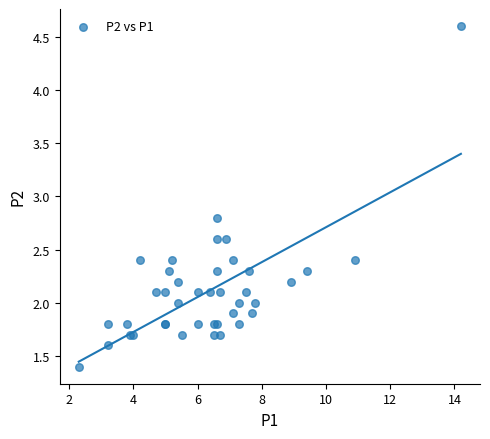

What Y value in the scatter plot is closest to 3?

2.8